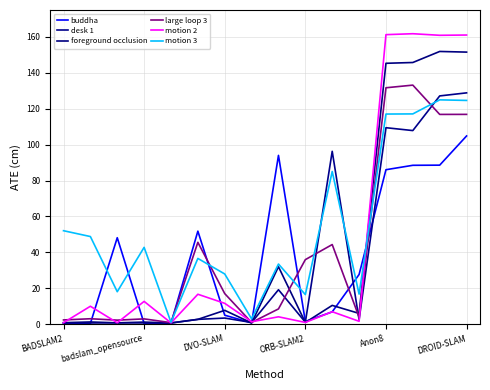

What are all the series names shown in the legend?

buddha, desk 1, foreground occlusion, large loop 3, motion 2, motion 3